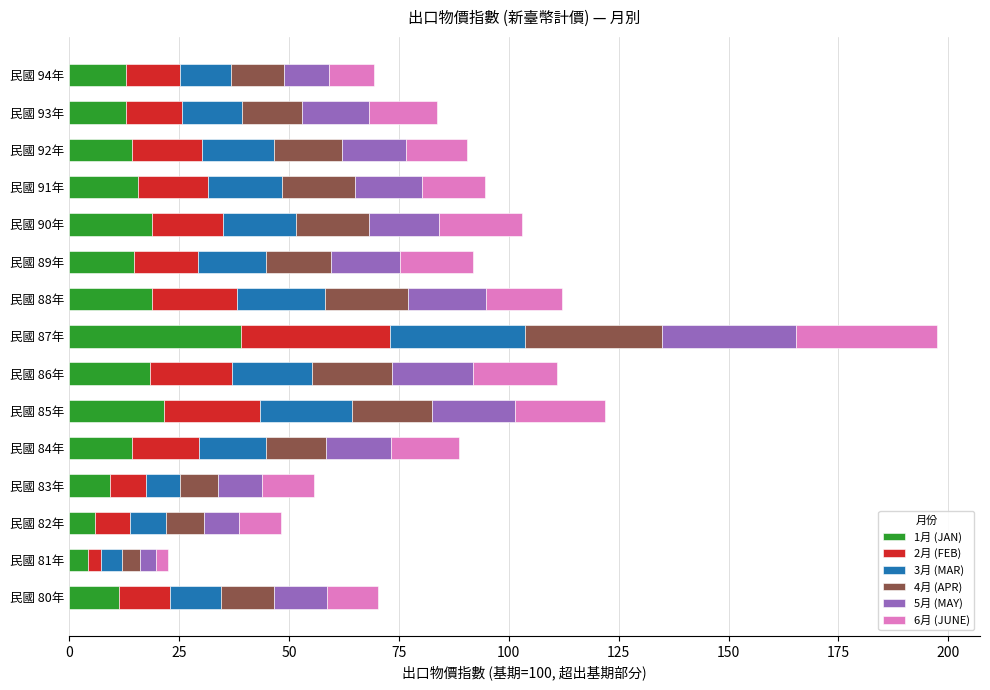

What is the maximum value for 1月 (JAN)?

39.1